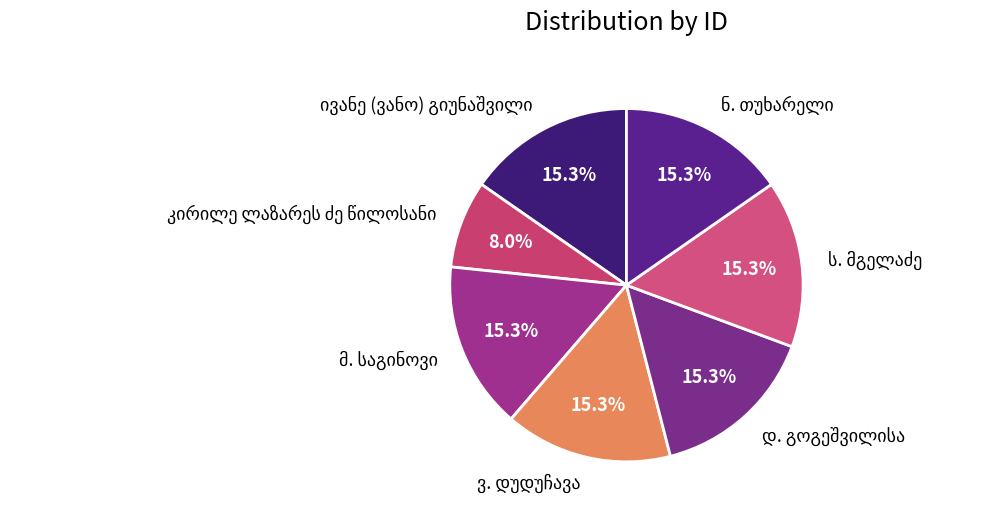

Is there a majority slice in this chart?

No